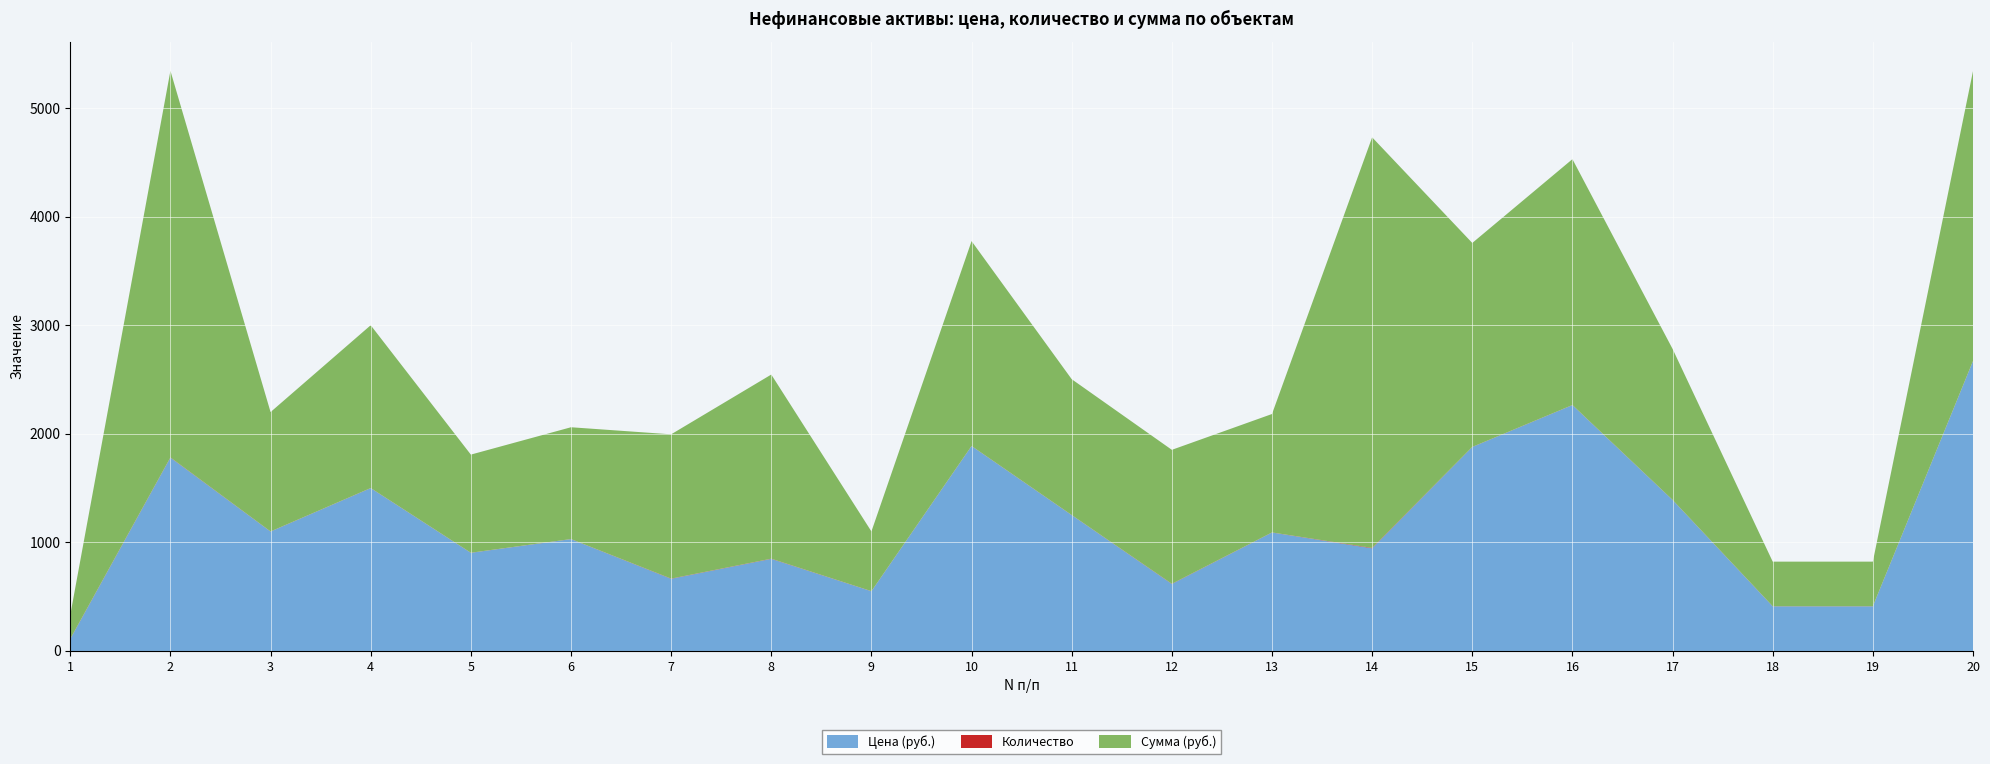

Reading right to left, list all the values displayed in this chart.

Цена (руб.): 2670.5	411.0	411.0	1391.0	2265.0	1878.9	945.6	1091.0	617.0	1251.4	1887.5	550.0	848.2	664.6	1030.0	904.0	1500.0	1100.0	1781.0	110.0
Количество: 1.0	1.0	1.0	1.0	1.0	1.0	4.0	1.0	2.0	1.0	1.0	1.0	2.0	2.0	1.0	1.0	1.0	1.0	2.0	2.0
Сумма (руб.): 2670.5	411.0	411.0	1391.0	2265.0	1878.9	3782.4	1091.0	1234.0	1251.4	1887.5	550.0	1696.4	1329.2	1030.0	904.0	1500.0	1100.0	3562.0	220.0